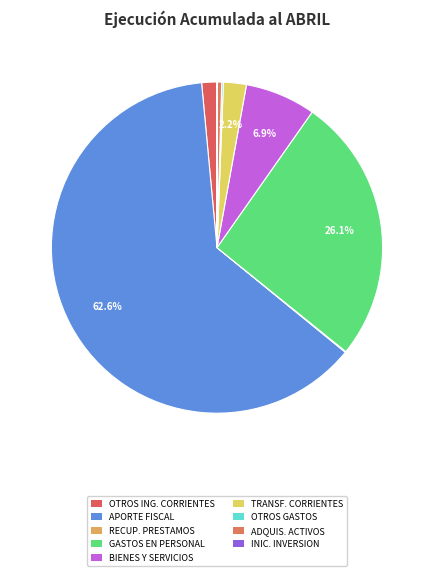

The APORTE FISCAL slice represents 52% of the pie. True or false?

False